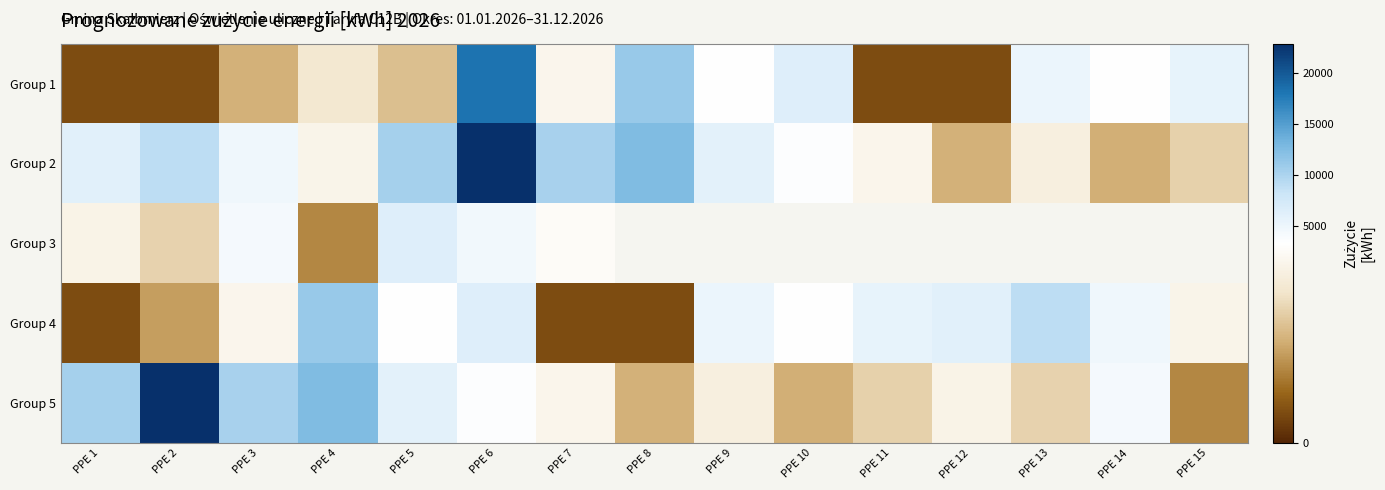

Which series has the largest total across all categories?

Group 2